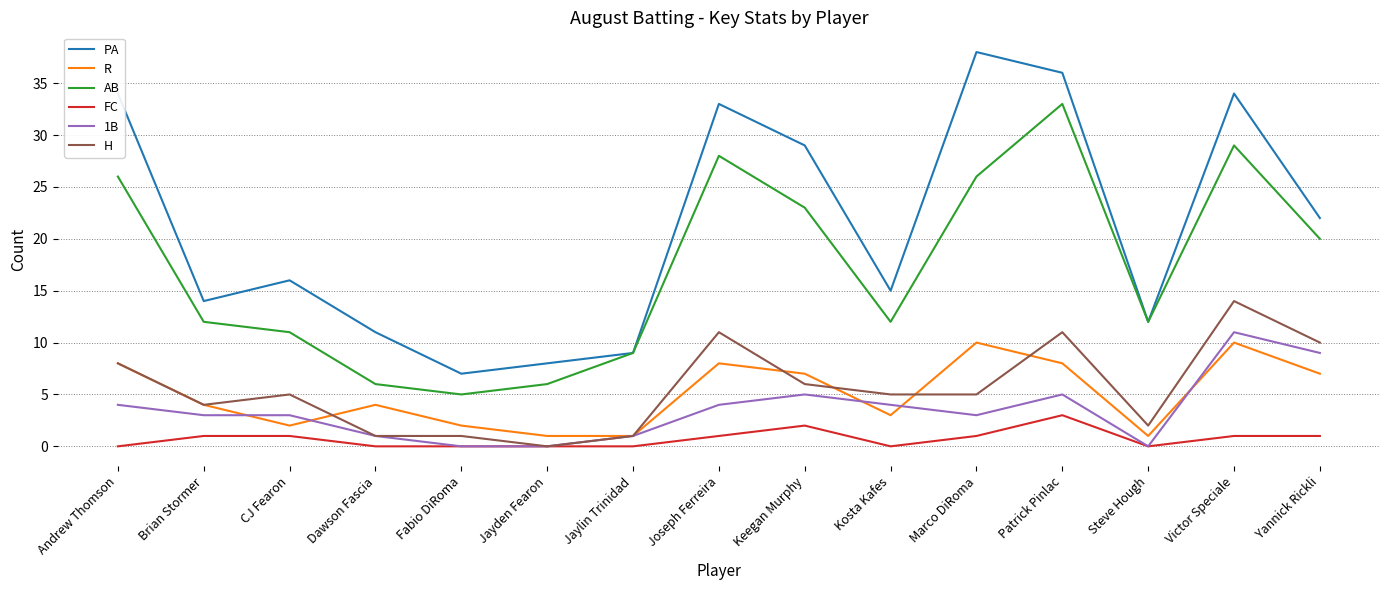

Does the chart have visible grid lines?

Yes